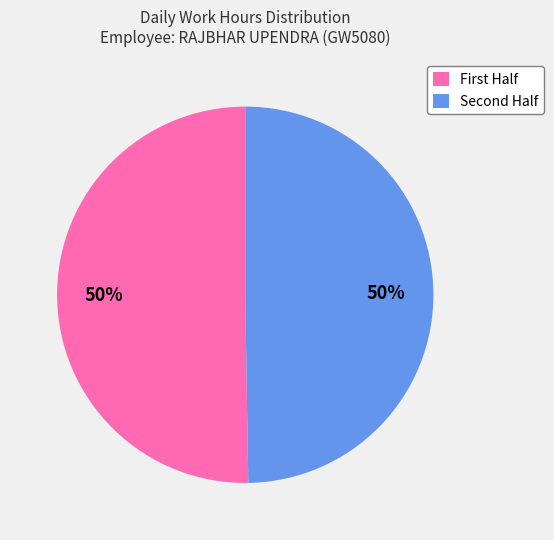

How many segments does this pie chart have?

2